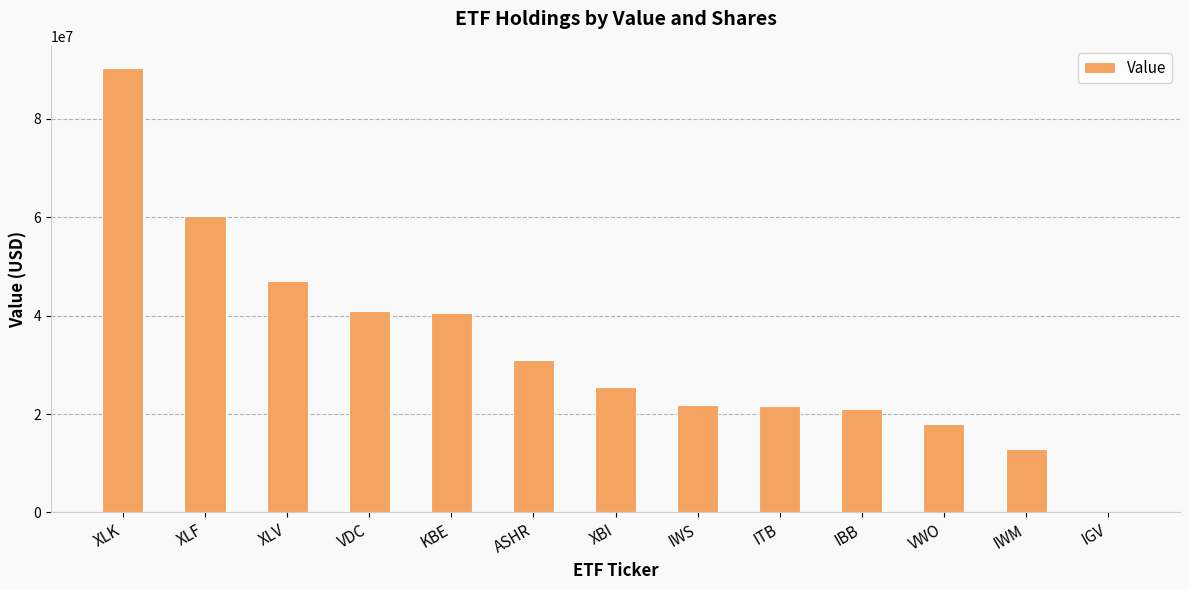

What is the ratio of the value at IWM to the value at IBB?

0.6